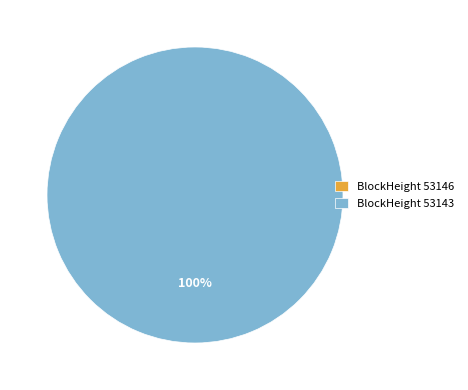

What is the smallest slice in the pie chart?

53146